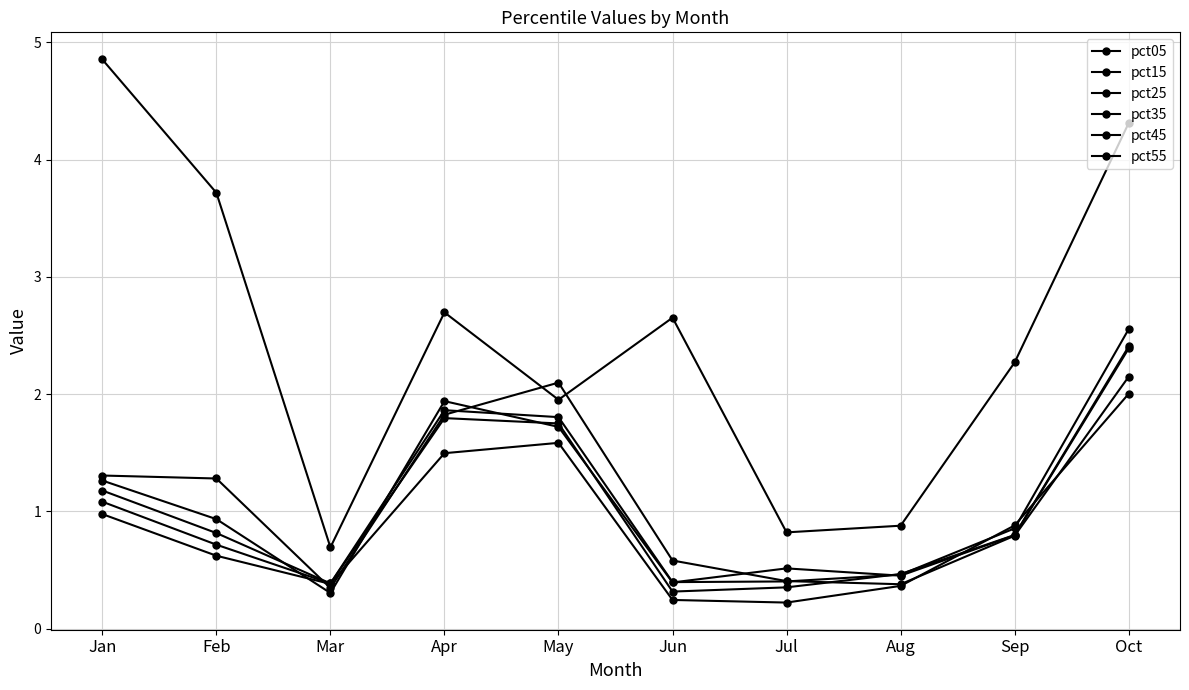

What is the difference between the second highest and minimum values in the pct45 series?

1.5